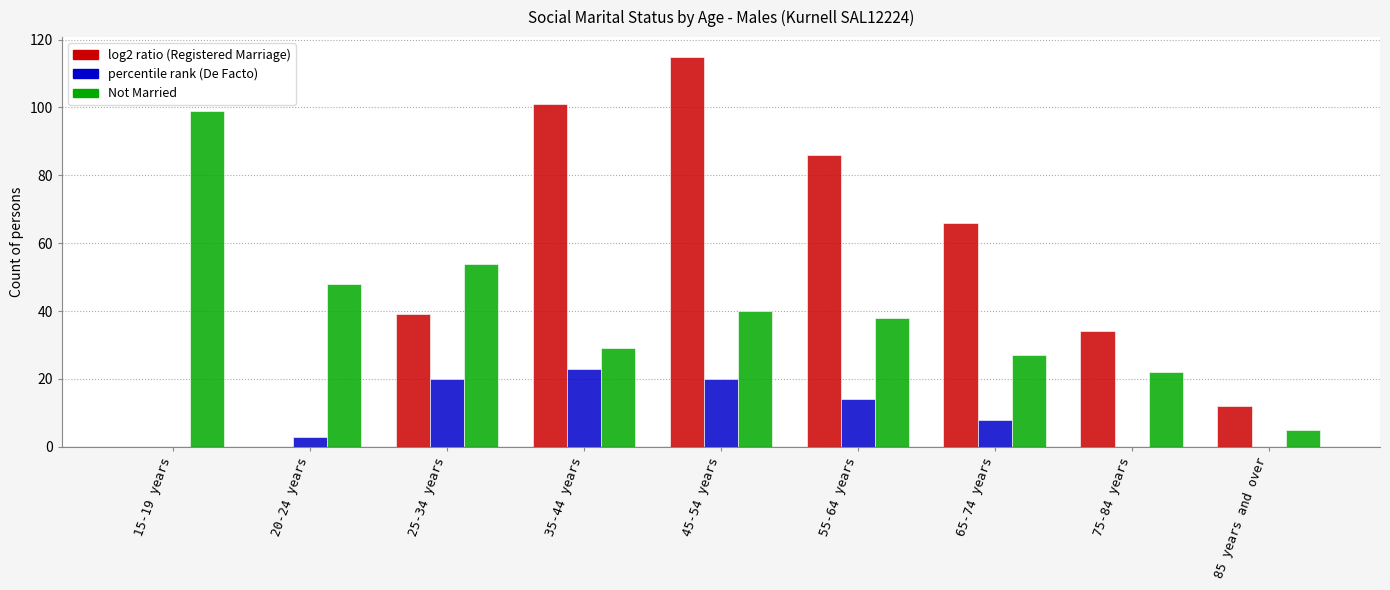

What is the total value across all series at 75-84 years?

56